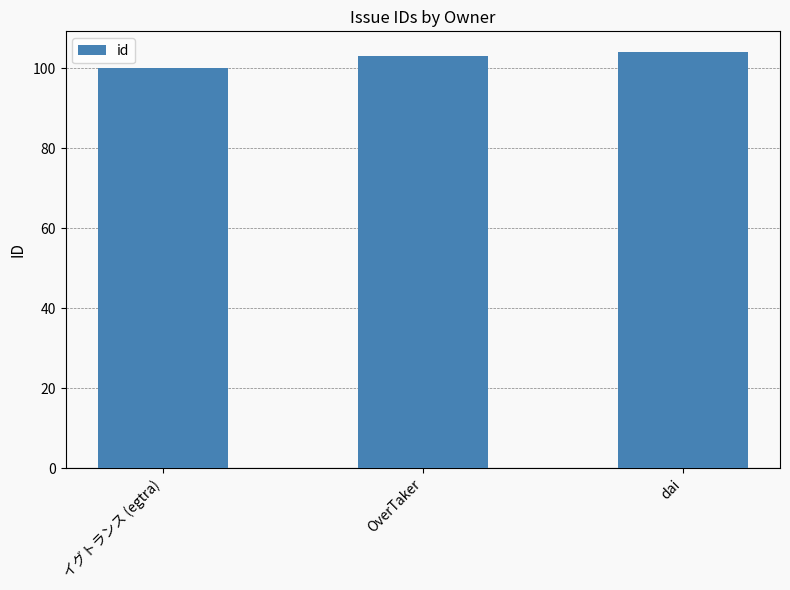

What is the value of the 2nd bar from the left?

103